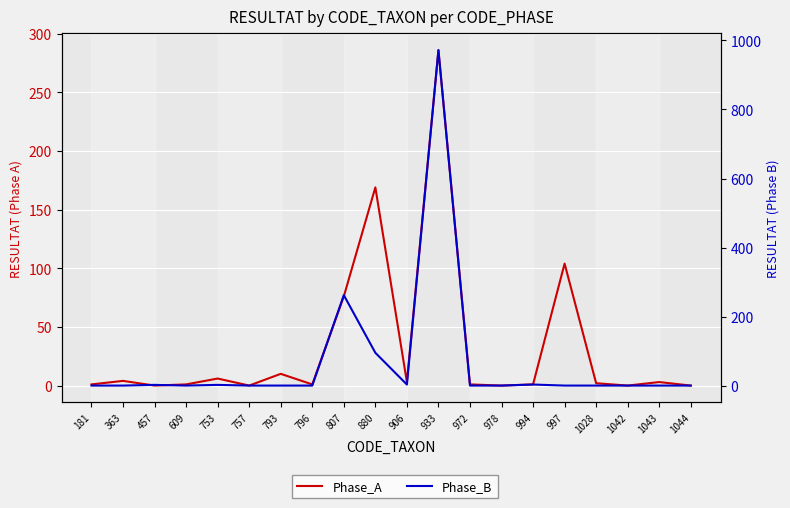

Reading left to right, transcribe all the data shown in this chart.

Phase_A: 181=1	363=4	457=0	609=1	753=6	757=0	793=10	796=1	807=76	880=169	906=3	933=286	972=1	978=0	994=1	997=104	1028=2	1042=0	1043=3	1044=0
Phase_B: 181=0	363=0	457=2	609=0	753=2	757=0	793=0	796=0	807=262	880=95	906=3	933=972	972=0	978=0	994=3	997=0	1028=0	1042=0	1043=0	1044=0